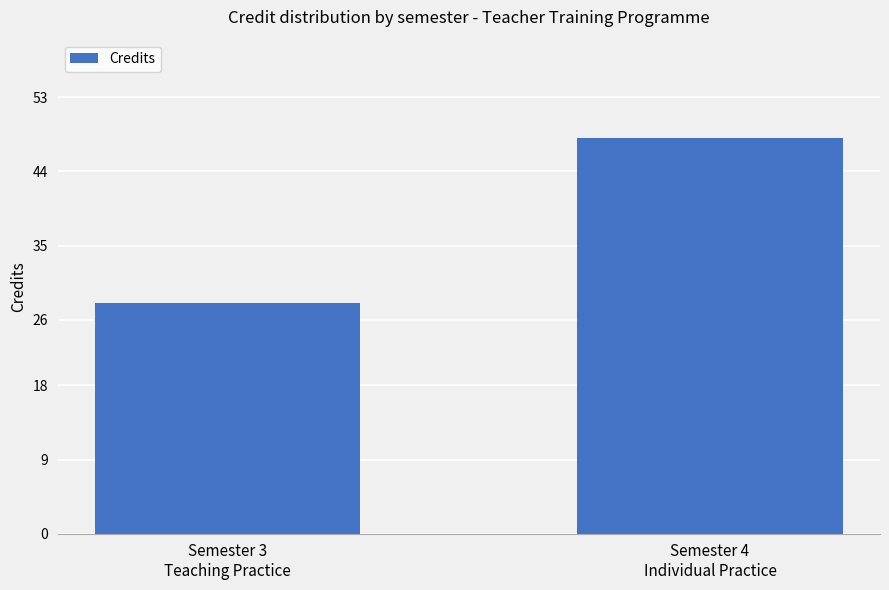

Which has a higher value, Semester 4
Individual Practice or Semester 3
Teaching Practice?

Semester 4
Individual Practice